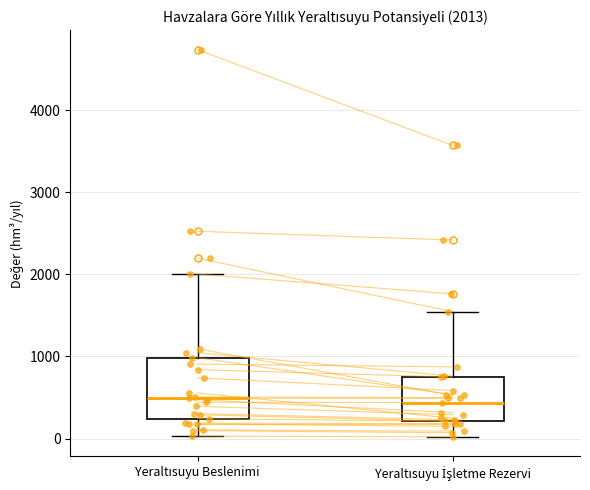

Which box is the tallest, from its lower edge to its upper edge?

Yeraltısuyu Beslenimi